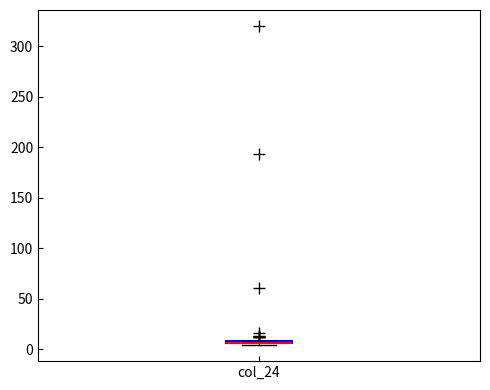

Where is the lower edge of the box for col_24 on the y-axis? The values are not printed on the chart, so give them approximately, as read against the axis.

5